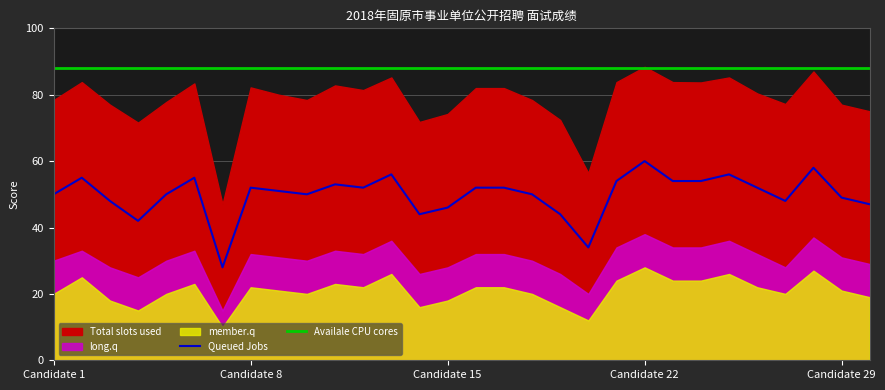

Which series changed the most between 10 and 25?

Queued Jobs